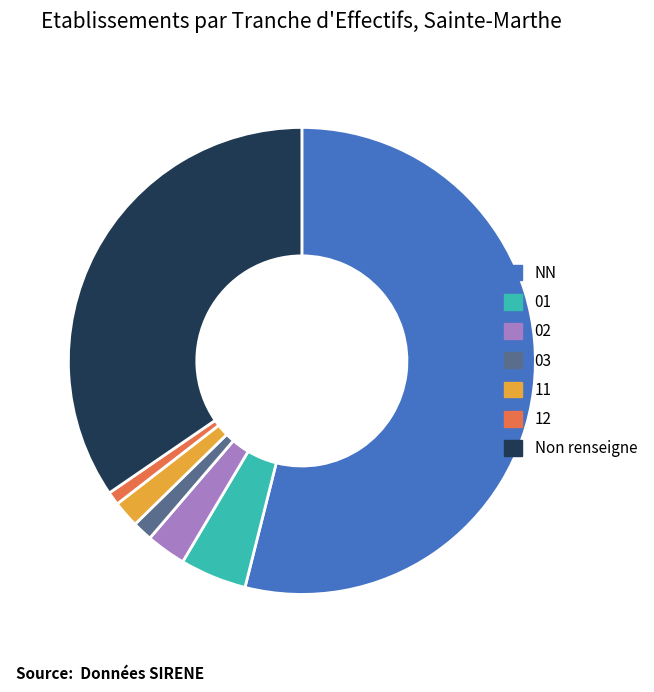

Is there any slice that represents more than half of the pie?

Yes